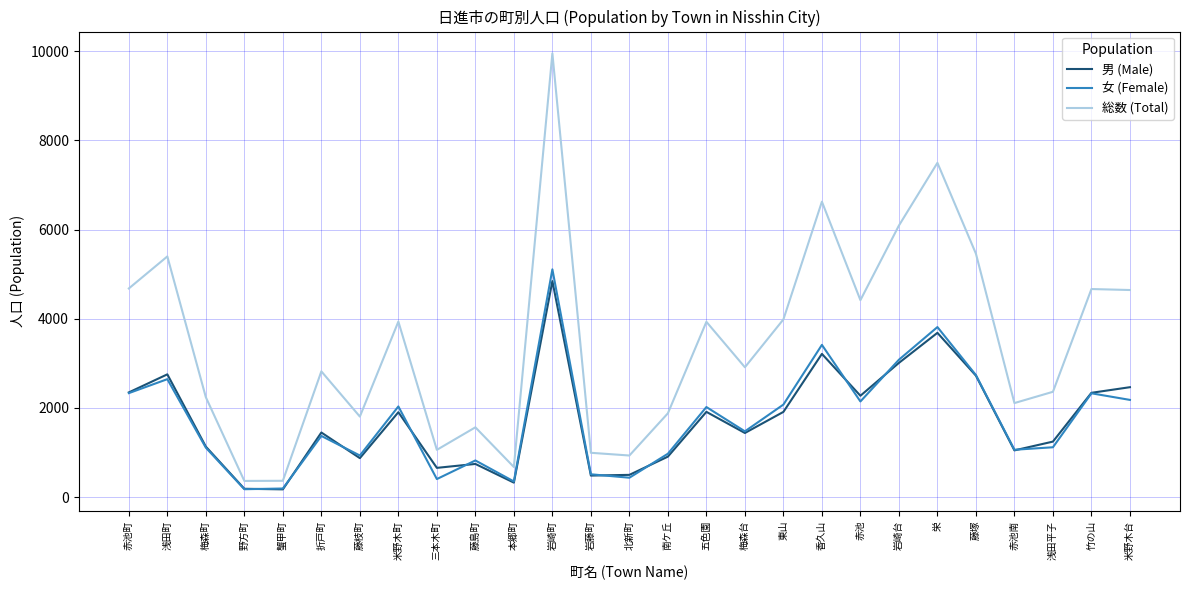

Is it true that 男 (Male) equals 676 at 五色園?

False